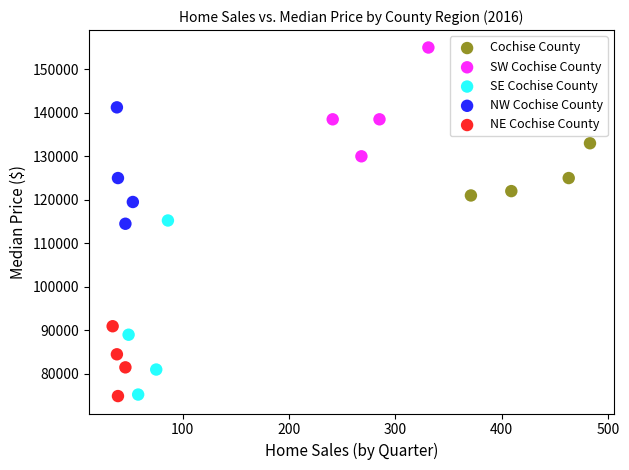

Which series reaches the maximum Y coordinate?

SW Cochise County